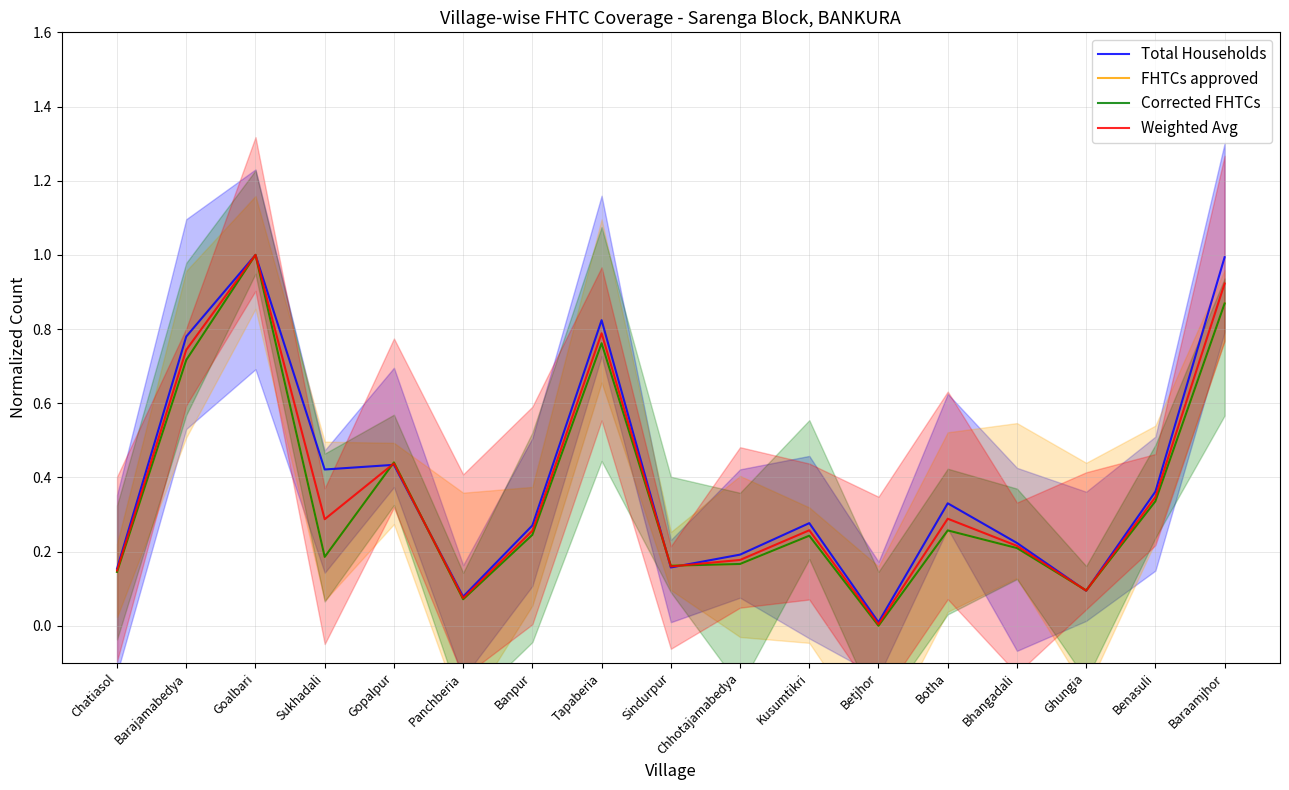

The value of Total Households at Sindurpur is 0.2. True or false?

True